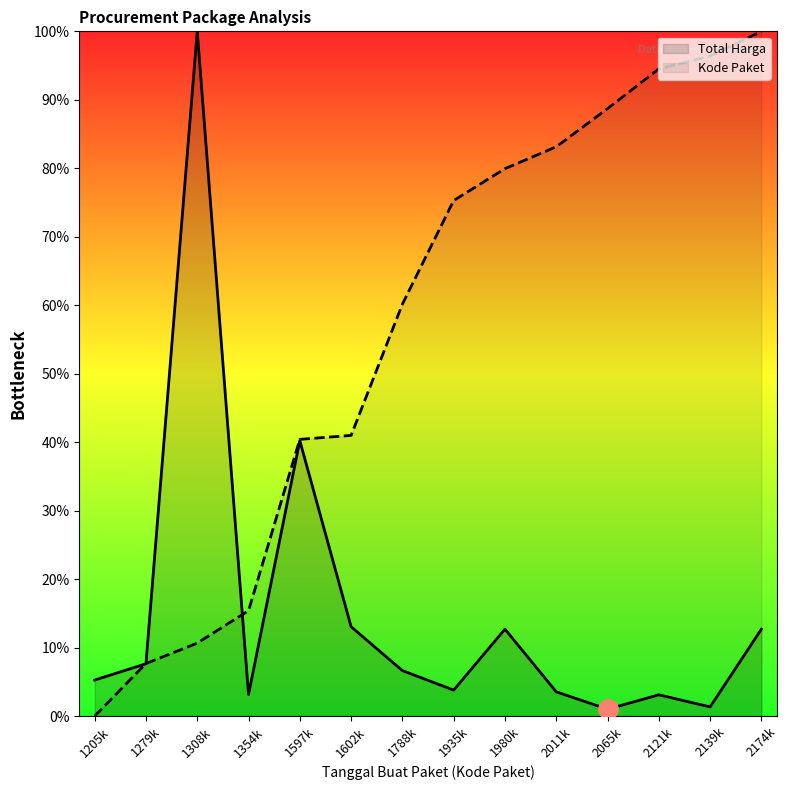

True or false: Kode Paket has more than 0 interior local peaks.

False